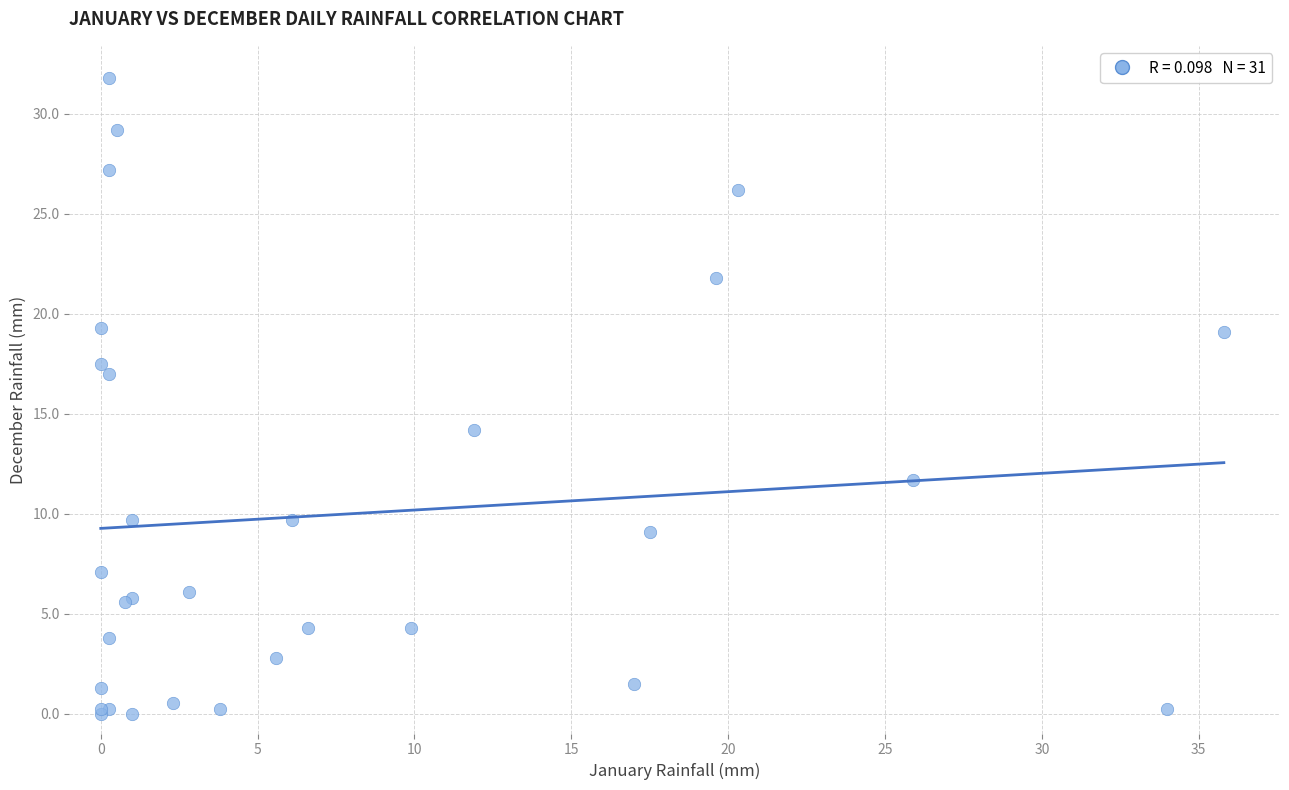

What Y value in the scatter plot is closest to 15?

14.2